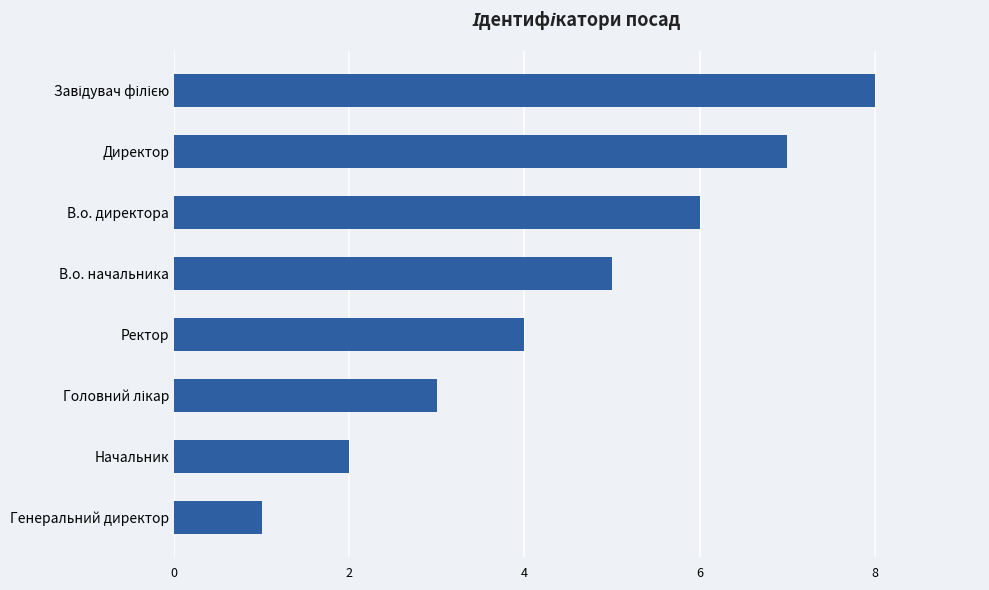

What is the maximum value shown in the chart?

8